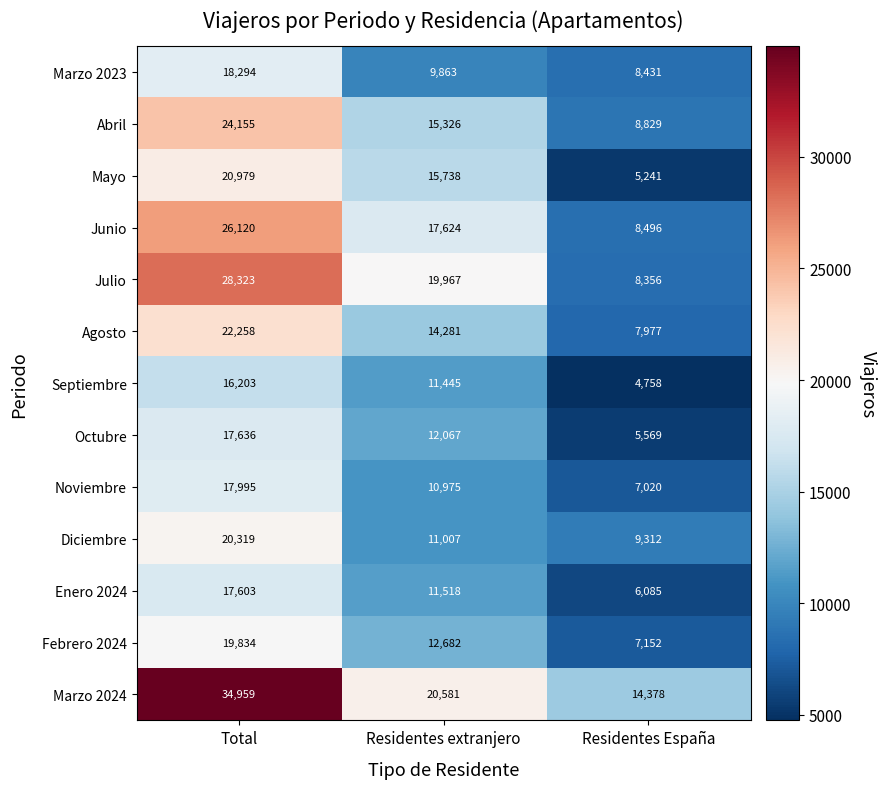

At which label is Diciembre closest to 14815?

Residentes extranjero